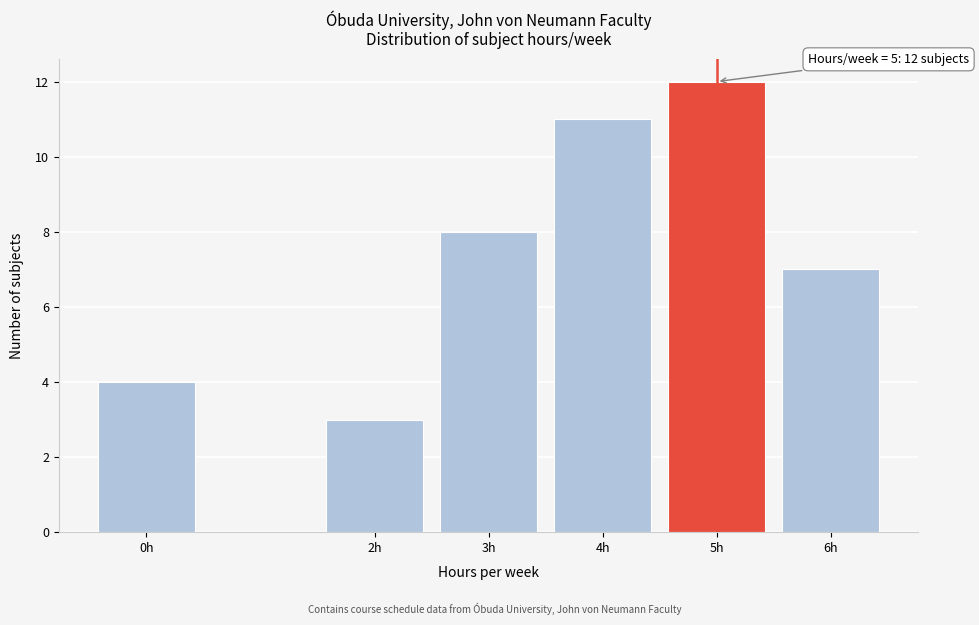

Reading right to left, transcribe all the data shown in this chart.

7	12	11	8	3	4